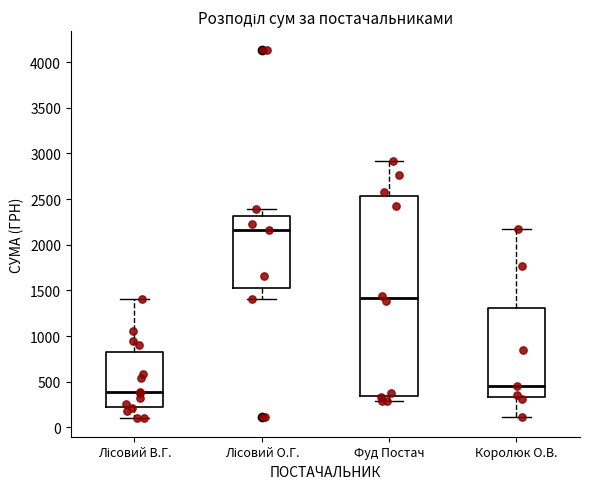

Comparing the boxes themselves (not the whiskers), which one is the tallest?

Фуд Постач